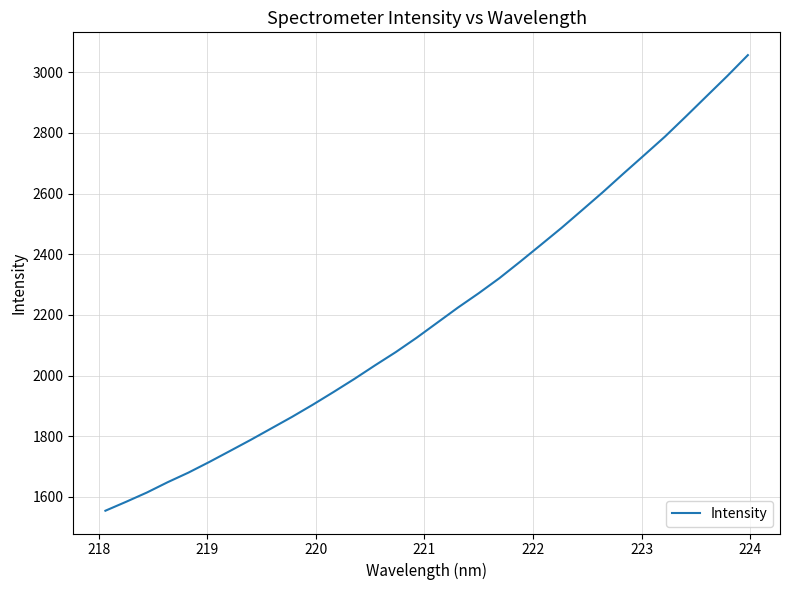

What is the difference between the maximum and minimum values?

1501.5